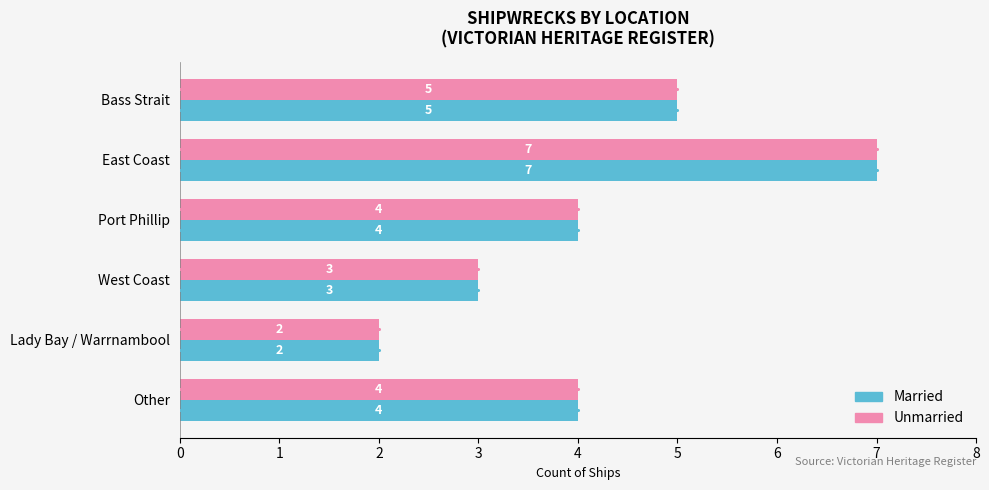

At which category does the chart reach its minimum across all series?

Lady Bay / Warrnambool